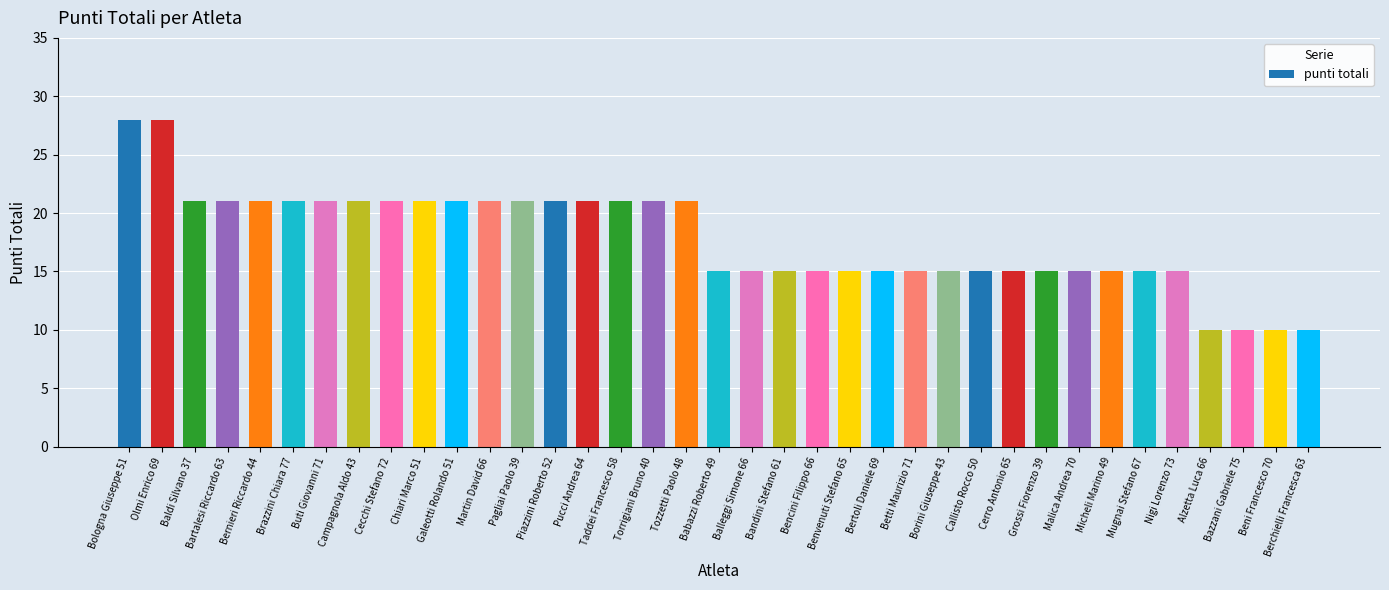

How many distinct data groups are displayed?

1